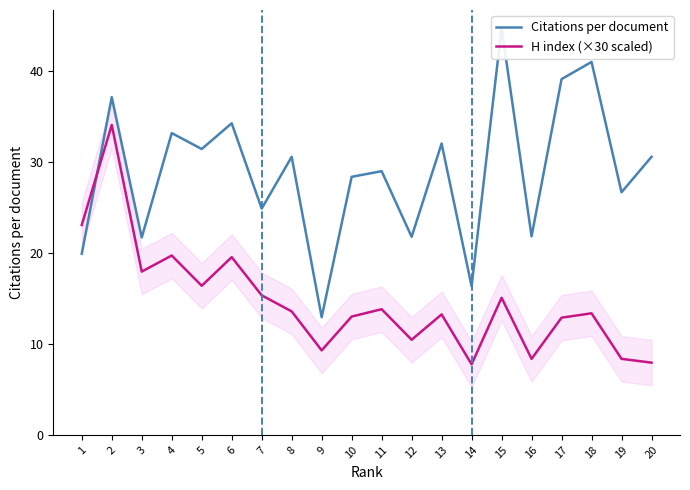

Where is Citations per document nearest to the value 28?

10